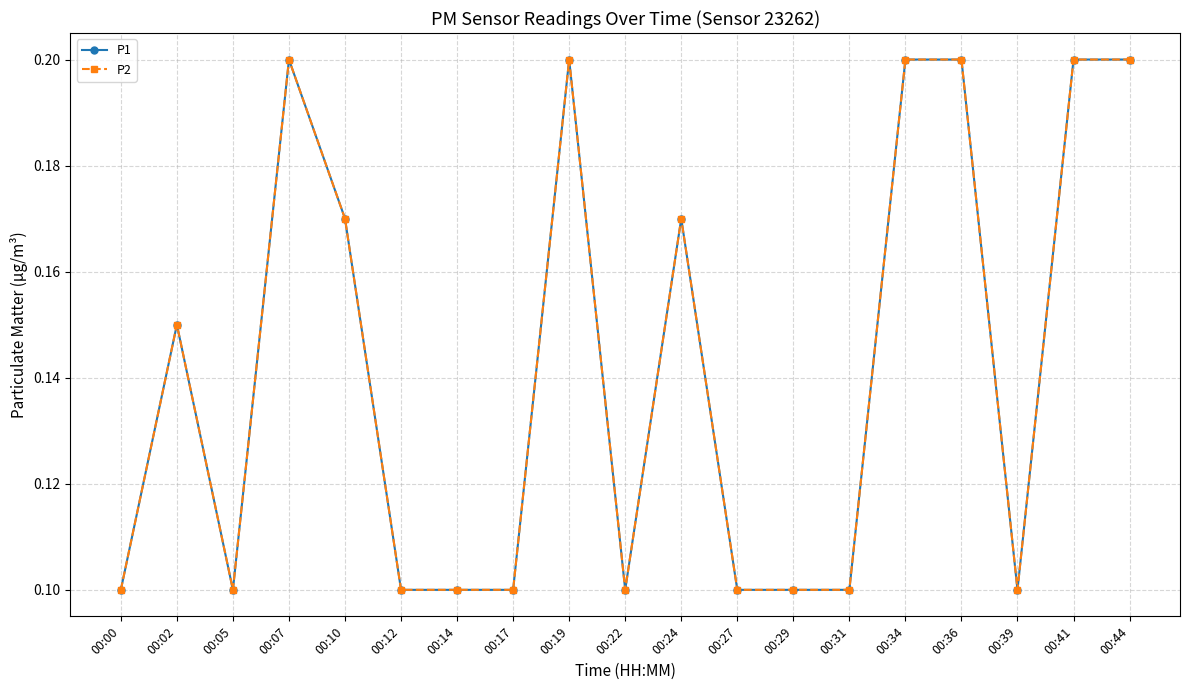

Rank the series by their maximum value, from highest to lowest.

P1, P2